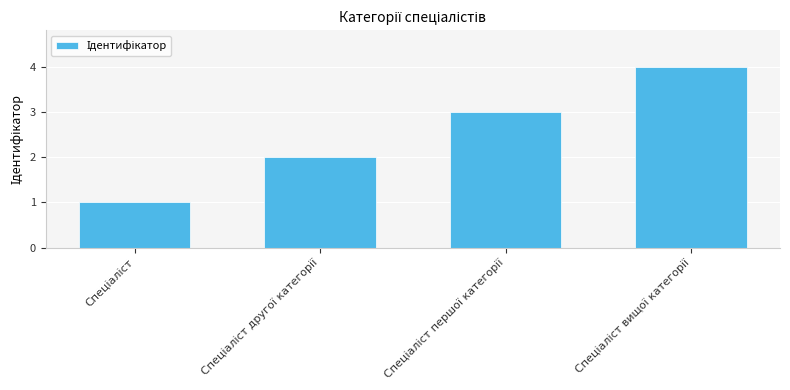

What is the maximum value shown in the chart?

4